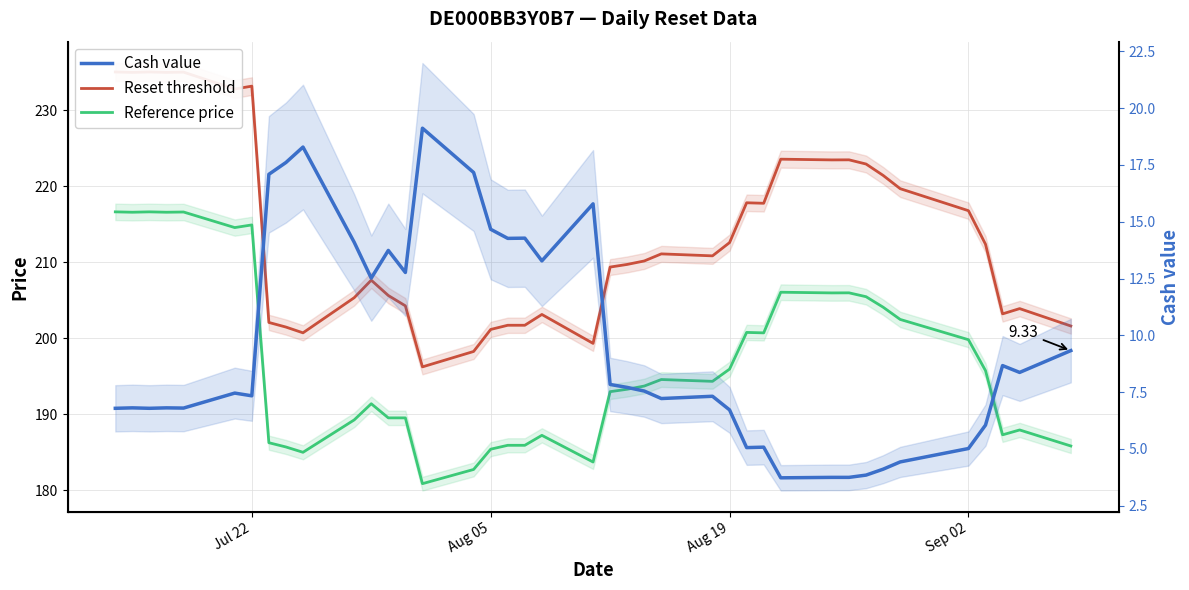

Which series has the largest range (max minus min)?

Reset threshold